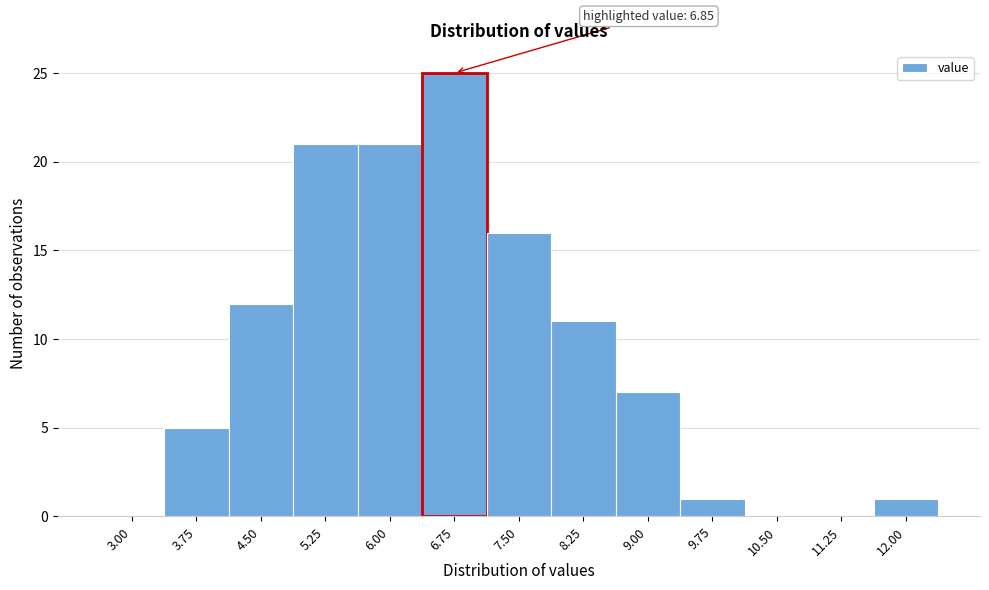

Reading left to right, transcribe all the data shown in this chart.

3.00=0	3.75=5	4.50=12	5.25=21	6.00=21	6.75=25	7.50=16	8.25=11	9.00=7	9.75=1	10.50=0	11.25=0	12.00=1